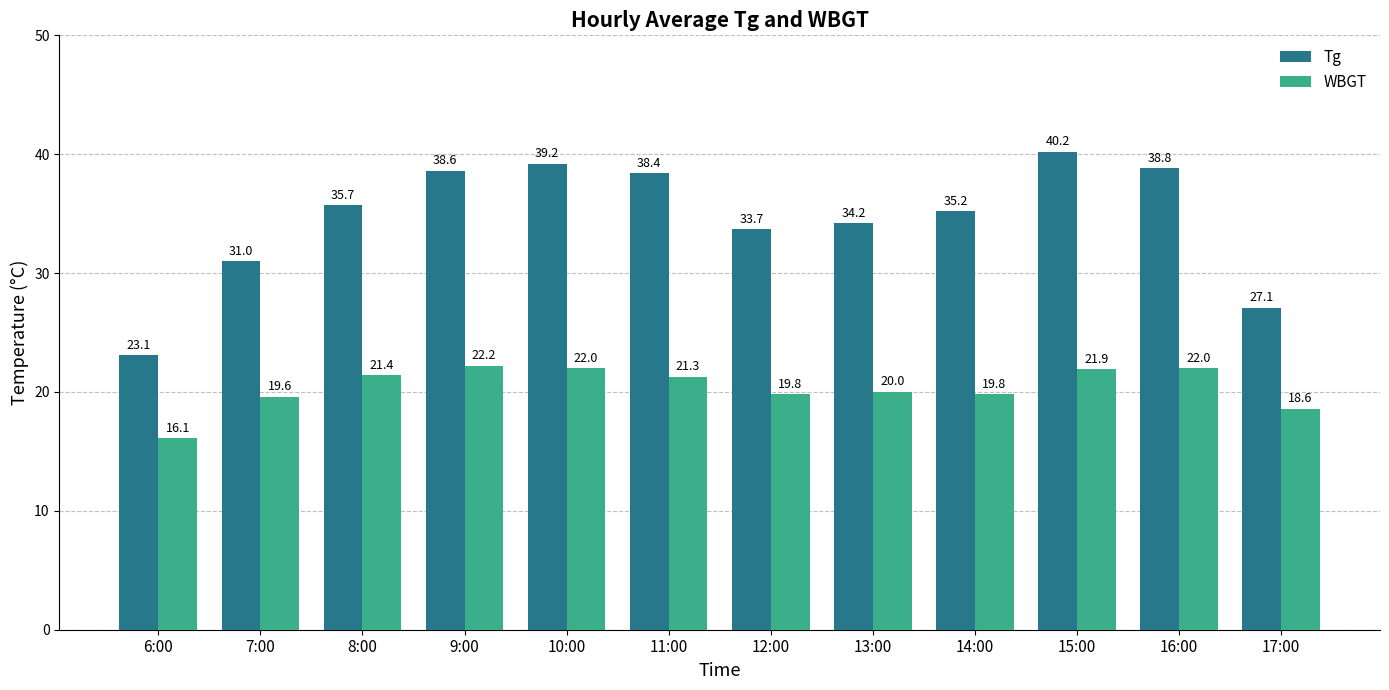

Where is WBGT nearest to the value 19?

17:00